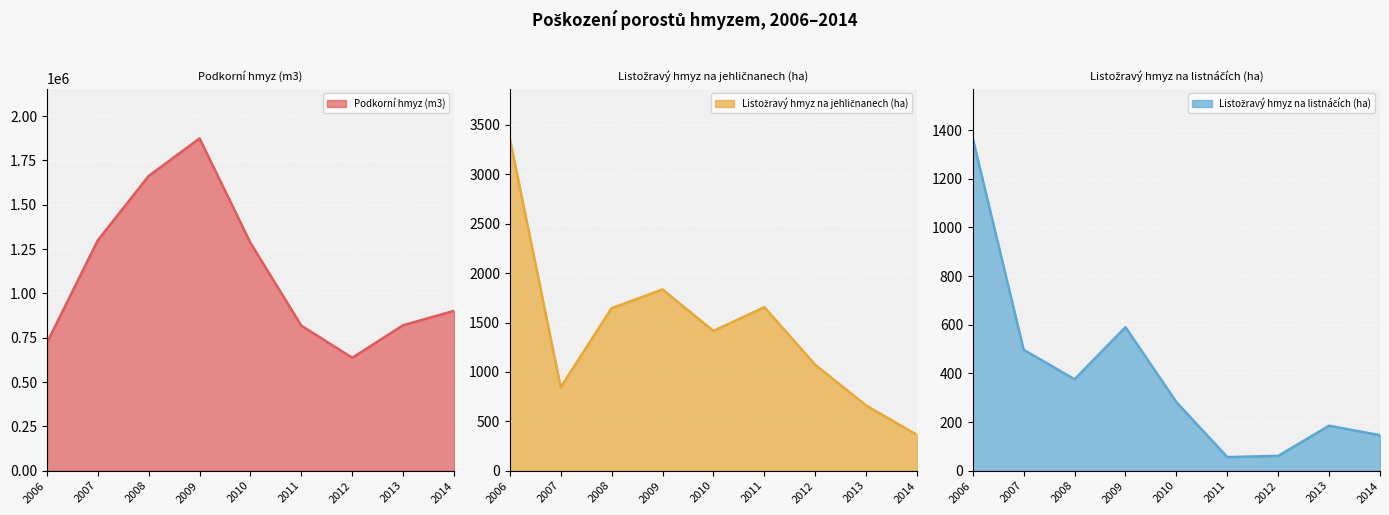

Reading left to right, transcribe all the data shown in this chart.

Podkorní hmyz (m3): 2006=720516	2007=1298949	2008=1662193	2009=1874110	2010=1284457	2011=817853	2012=637029	2013=820614	2014=901782
Listožravý hmyz na jehličnanech (ha): 2006=3364	2007=845	2008=1645	2009=1835	2010=1415	2011=1655	2012=1072	2013=660	2014=362
Listožravý hmyz na listnáčích (ha): 2006=1366	2007=497	2008=376	2009=590	2010=282	2011=56	2012=61	2013=185	2014=146